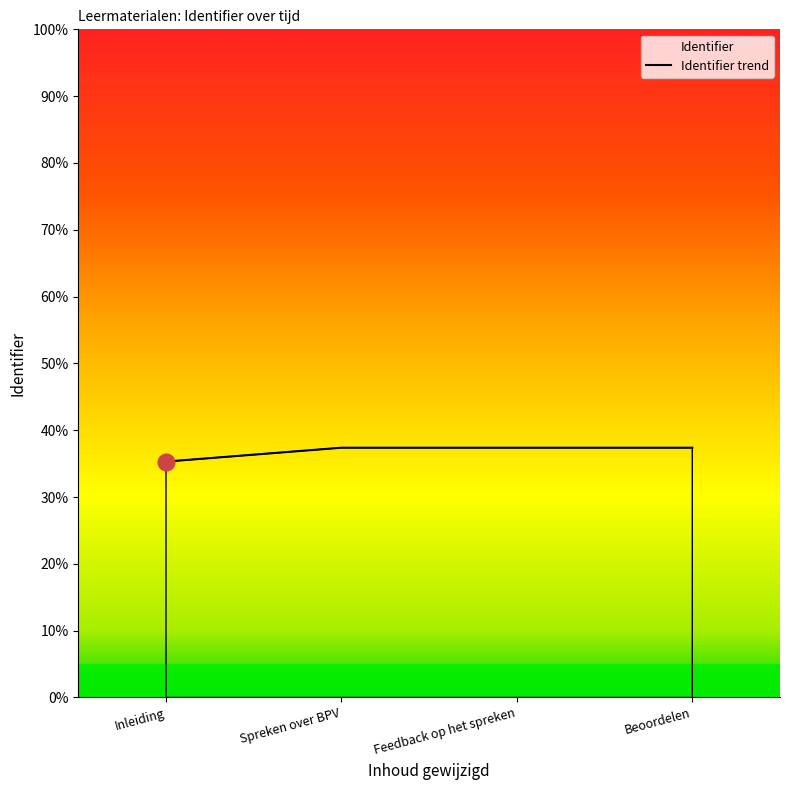

Is it true that the value at Spreken over BPV is 37.4?

True